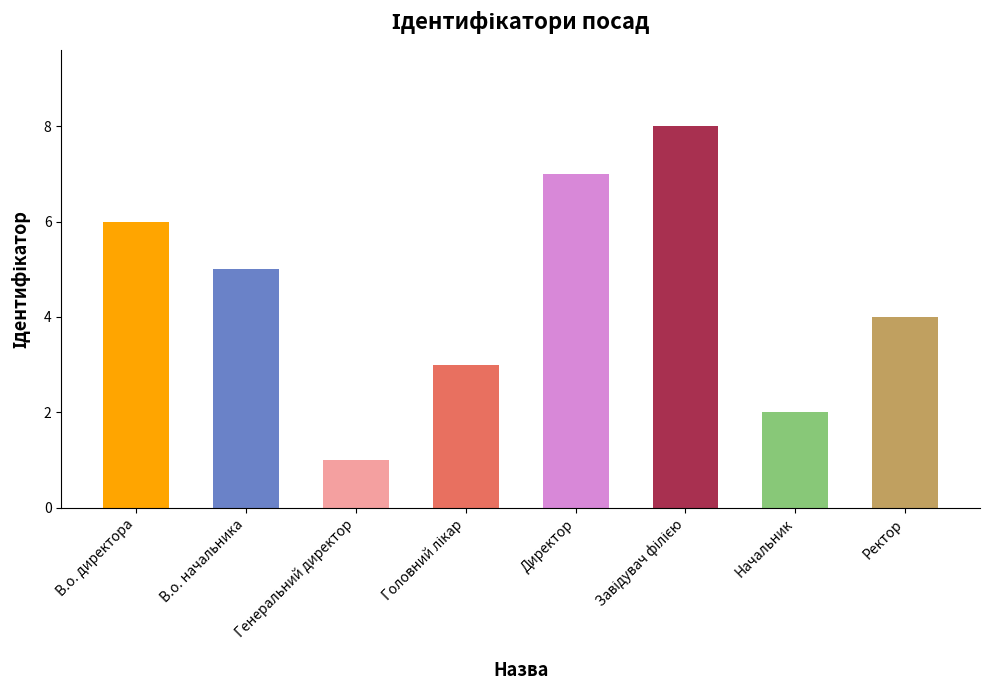

What position from the left is В.о. начальника?

2